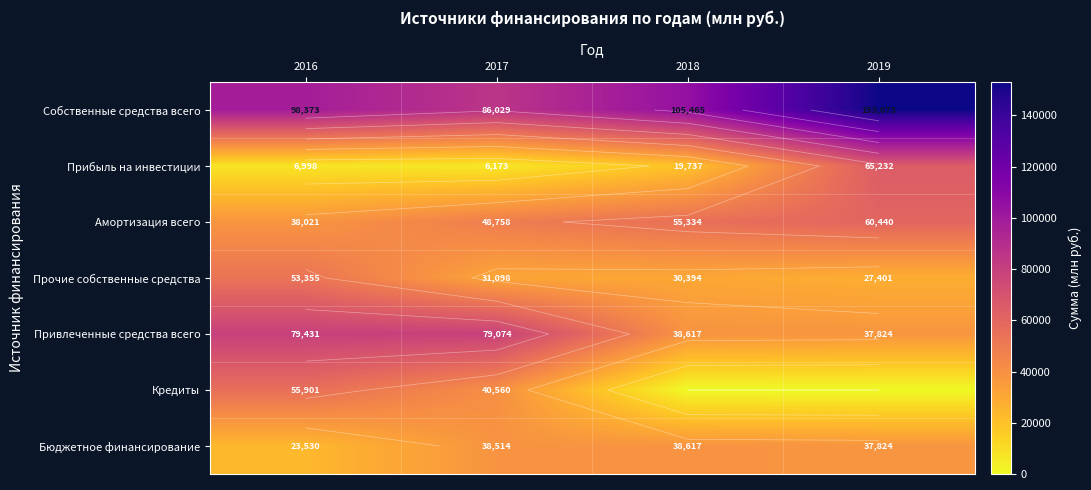

Which category has the highest value across all series?

2019